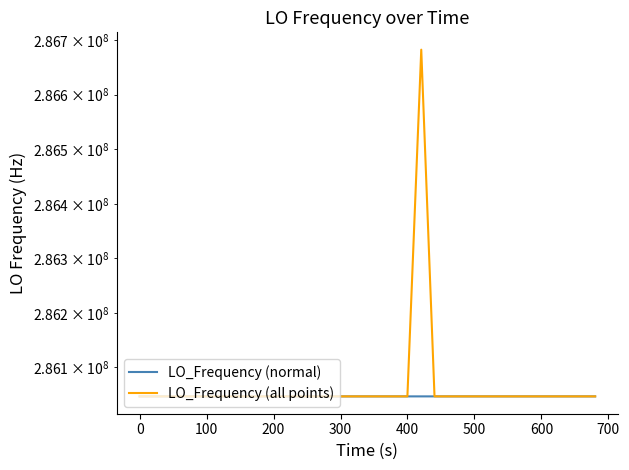

Reading right to left, what are all the values shown in this chart?

286046998.7	286047001.2	286047000.0	286047000.0	286047001.1	286047000.8	286047001.1	286046996.9	286046999.6	286046998.5	286046998.5	286047000.0	286047002.5	286047000.0	286047000.8	286682705.3	286047000.0	286047000.3	286047001.1	286046999.7	286046998.4	286046998.6	286046998.6	286047002.7	286047004.1	286047001.3	286047002.6	286047001.1	286047002.2	286047001.8	286047003.5	286047003.5	286047004.2	286047001.6	286047002.8	286047000.0	286046998.1	286047000.5	286047000.5	286047000.9